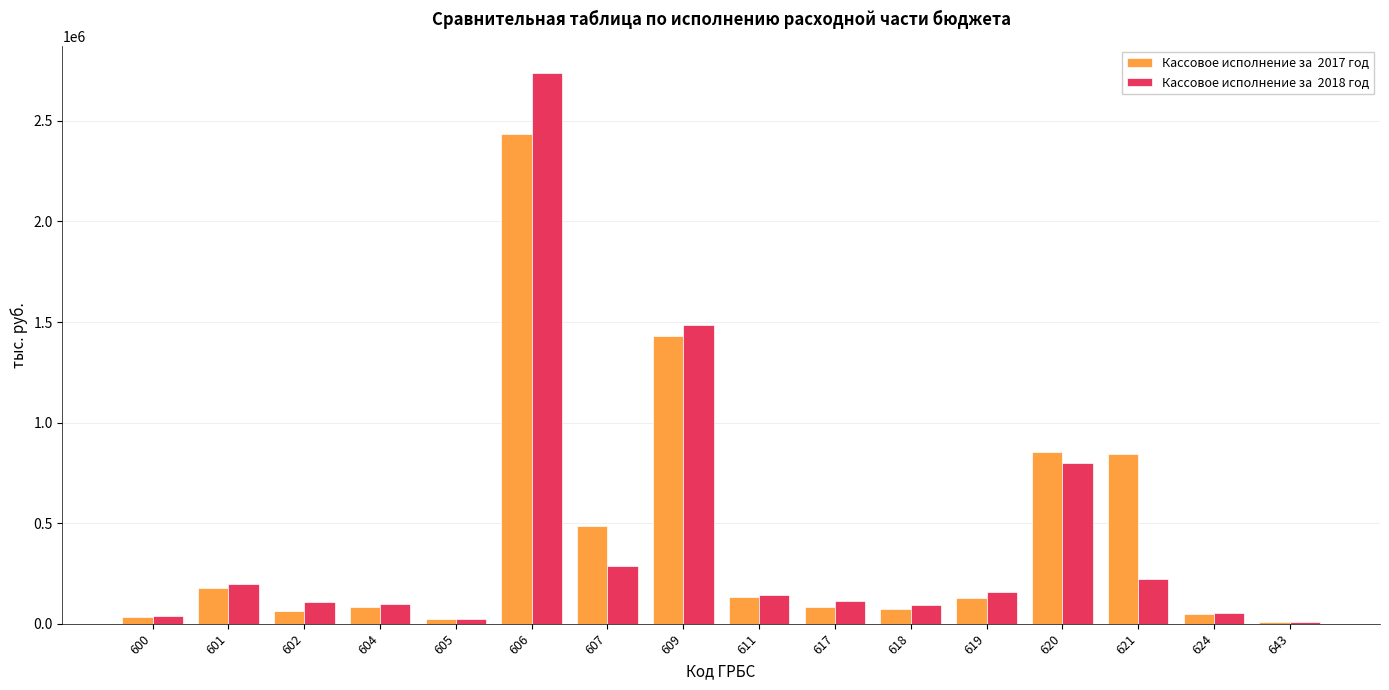

Are the bars horizontal?

No